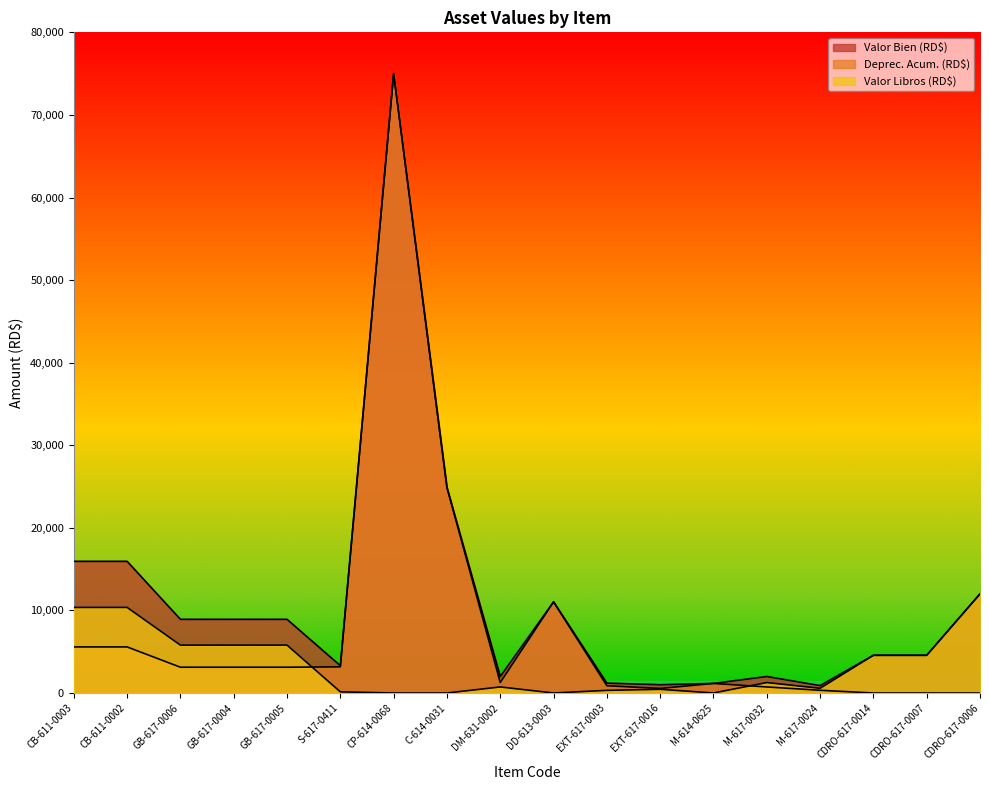

Reading right to left, list all the values displayed in this chart.

Valor Bien (RD$): CDRO-617-0006=12000.0	CDRO-617-0007=4565.9	CDRO-617-0014=4565.9	M-617-0024=900.0	M-617-0032=2000.0	M-614-0625=1160.0	EXT-617-0016=1003.0	EXT-617-0003=1200.0	DD-613-0003=11036.5	DM-631-0002=2000.0	C-614-0031=24896.9	CP-614-0068=75000.0	S-617-0411=3306.0	GB-617-0005=8922.0	GB-617-0004=8922.0	GB-617-0006=8922.0	CB-611-0002=15945.3	CB-611-0003=15945.3
Deprec. Acum. (RD$): CDRO-617-0006=0.0	CDRO-617-0007=0.0	CDRO-617-0014=0.0	M-617-0024=329.6	M-617-0032=733.0	M-614-0625=1160.0	EXT-617-0016=551.1	EXT-617-0003=879.3	DD-613-0003=11035.5	DM-631-0002=1266.0	C-614-0031=24895.9	CP-614-0068=74999.0	S-617-0411=3167.7	GB-617-0005=3122.3	GB-617-0004=3122.3	GB-617-0006=3122.3	CB-611-0002=5580.5	CB-611-0003=5580.5
Valor Libros (RD$): CDRO-617-0006=12000.0	CDRO-617-0007=4565.9	CDRO-617-0014=4565.9	M-617-0024=569.4	M-617-0032=1266.0	M-614-0625=1.0	EXT-617-0016=450.9	EXT-617-0003=319.7	DD-613-0003=1.0	DM-631-0002=733.0	C-614-0031=1.0	CP-614-0068=1.0	S-617-0411=138.3	GB-617-0005=5798.6	GB-617-0004=5798.6	GB-617-0006=5798.6	CB-611-0002=10363.8	CB-611-0003=10363.8